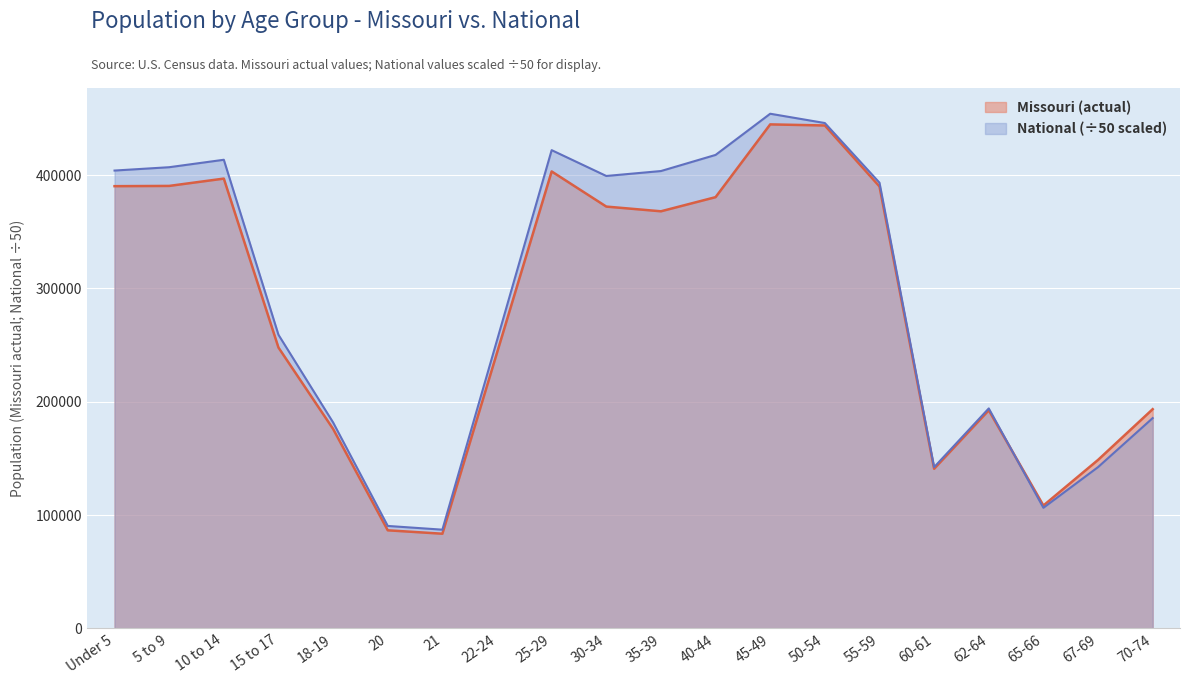

Reading left to right, extract all data points from this chart.

Missouri: 390237.0	390463.0	396925.0	247811.0	175975.0	86528.0	83511.0	243250.0	403239.0	372228.0	368070.0	380546.0	444766.0	443806.0	389985.0	140830.0	192463.0	108394.0	148659.0	193437.0
National: 404027.2	406973.1	413543.9	259085.1	181721.8	90382.6	87085.9	254251.5	422037.0	399242.0	403592.8	417819.3	454171.8	445962.5	393296.1	142274.5	194083.9	106398.0	142307.2	185563.3